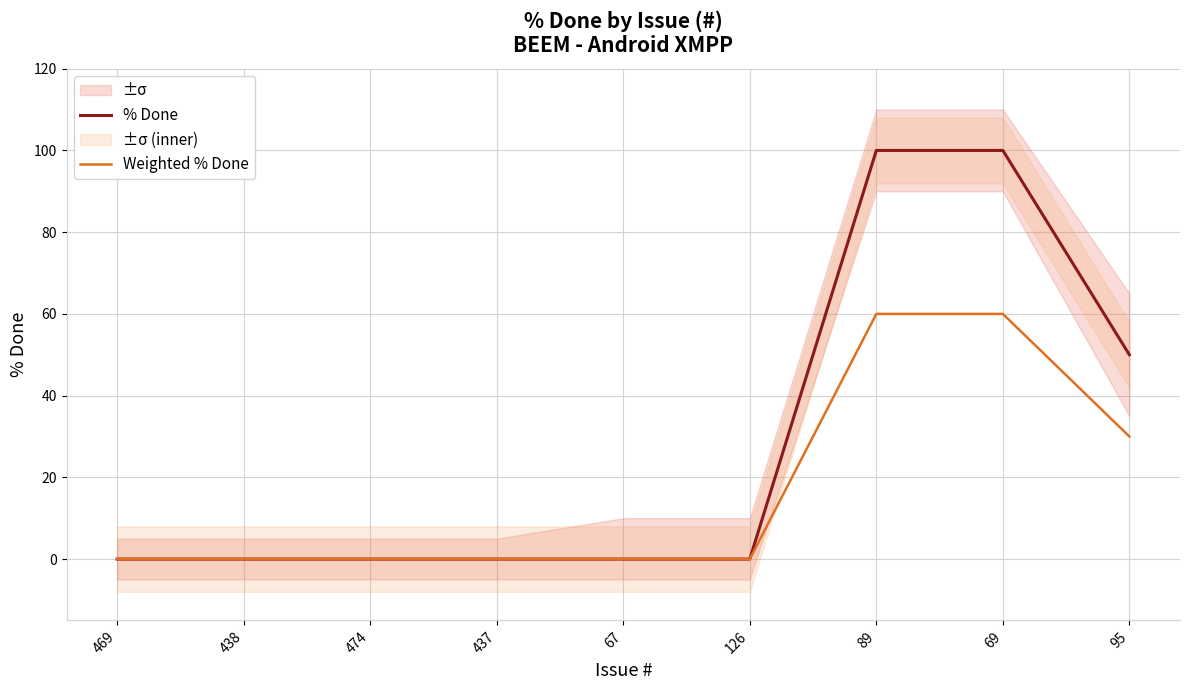

True or false: Weighted % Done and % Done cross at least once.

False